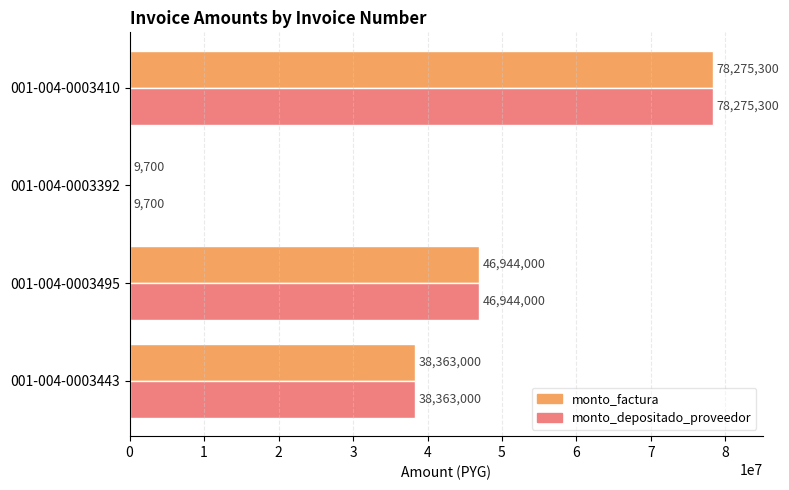

At which label is monto_factura closest to 39142500?

001-004-0003443